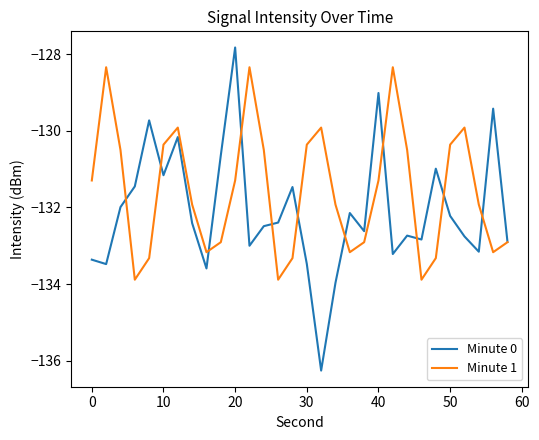

What is the maximum value for Minute 1?

-128.3